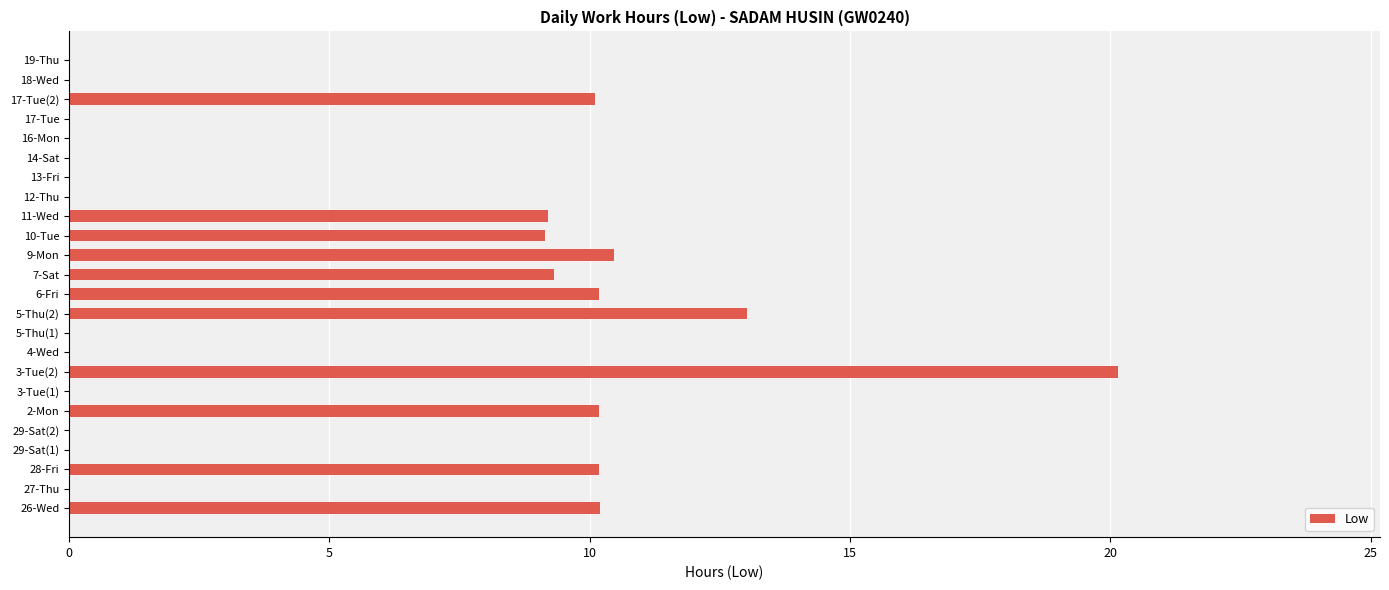

Between 29-Sat(2) and 26-Wed, which is larger?

26-Wed